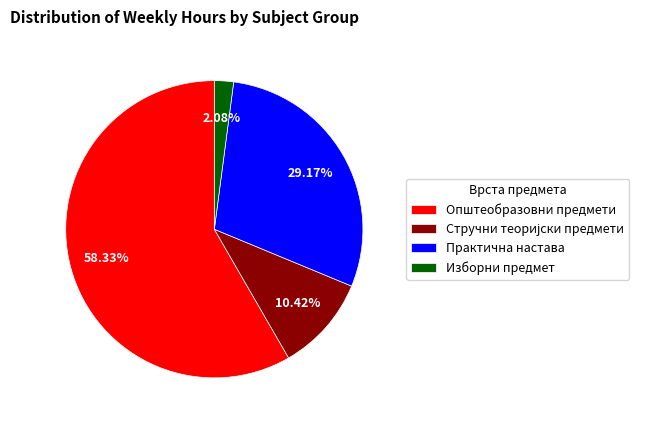

Between Општеобразовни предмети and Практична настава, which is larger?

Општеобразовни предмети